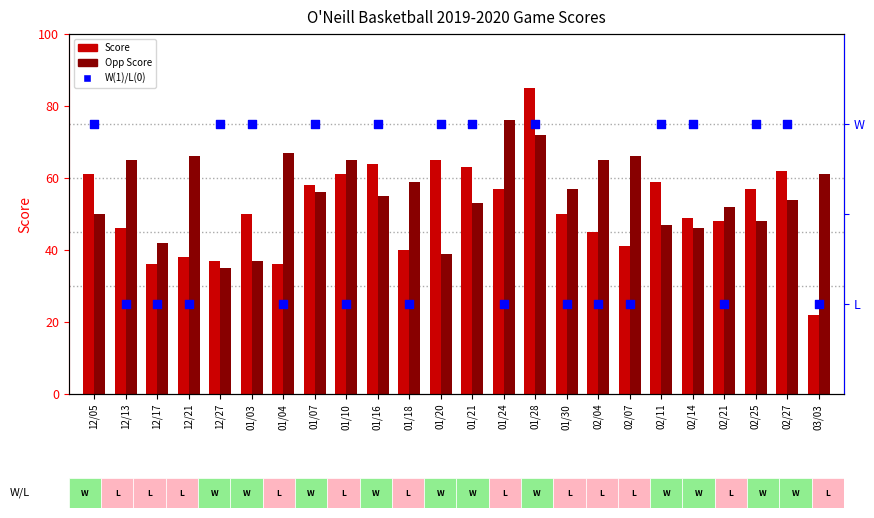

What is the total value across all series at 01/20?

105